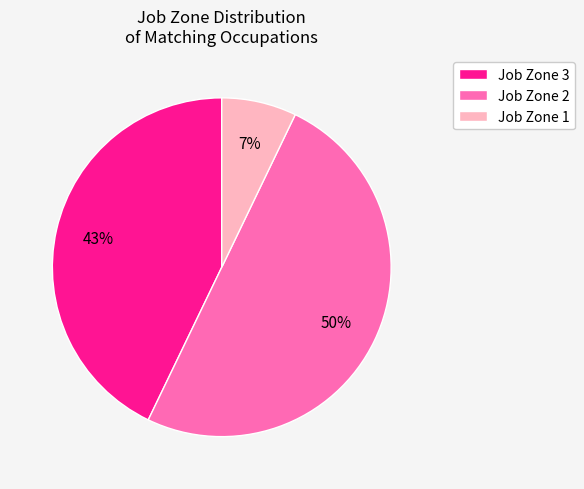

Which slice is the smallest?

Job Zone 1